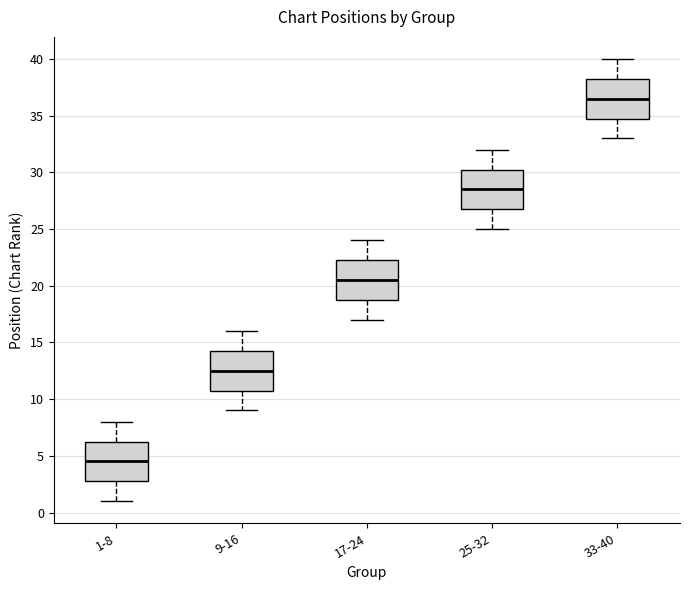

Reading left to right, transcribe this box plot: for each box, give where its median line is, the range the box spans, and where its two whiskers end, as read against the y-axis. The values are not printed on the chart, so give them approximately, as read against the axis.

1-8: median 4.5, box 3.0 to 6.5, whiskers 1.0 to 8.0
9-16: median 12.5, box 11.0 to 14.5, whiskers 9.0 to 16.0
17-24: median 20.5, box 19.0 to 22.5, whiskers 17.0 to 24.0
25-32: median 28.5, box 27.0 to 30.5, whiskers 25.0 to 32.0
33-40: median 36.5, box 35.0 to 38.5, whiskers 33.0 to 40.0